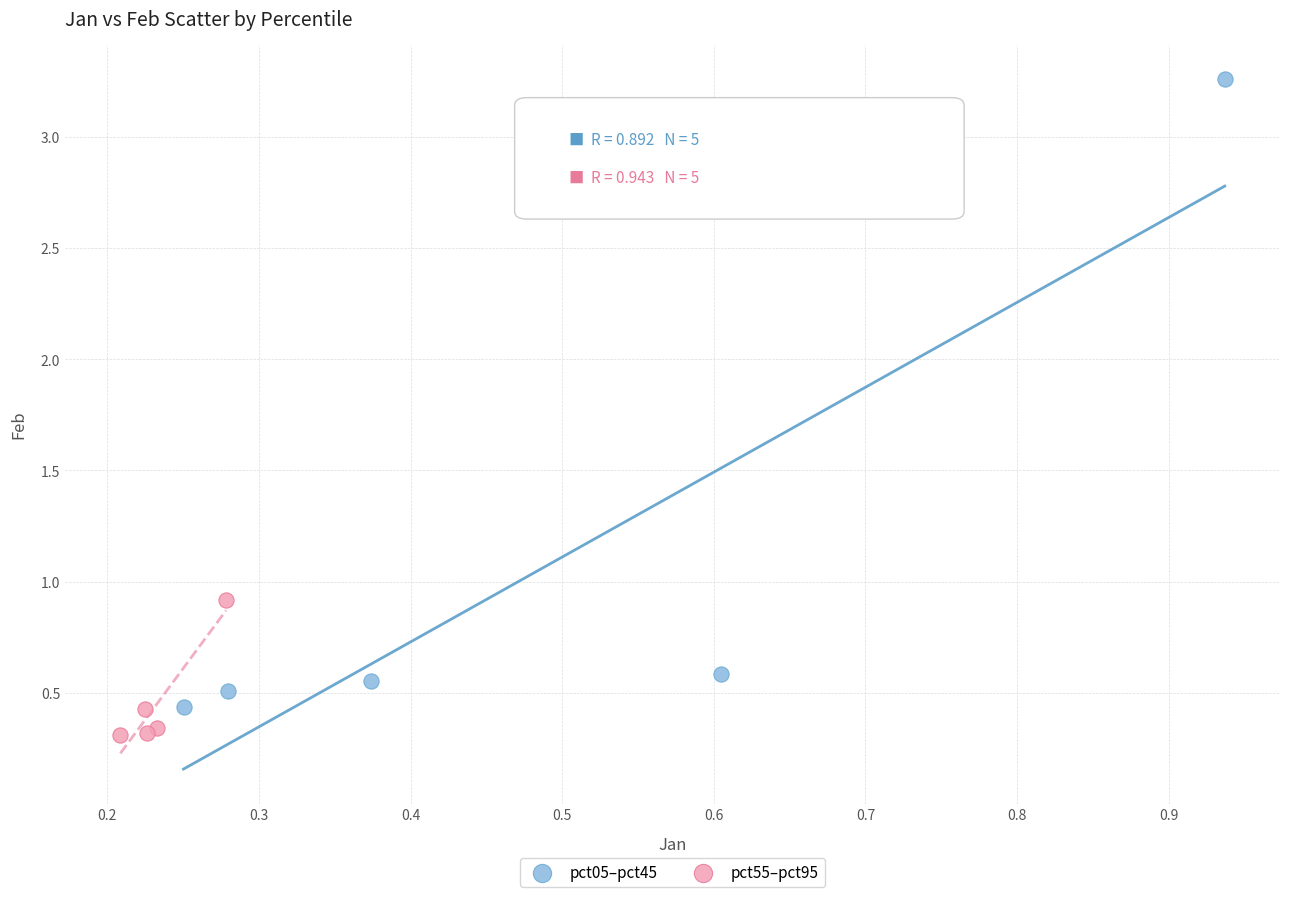

Which series contains the highest Y value?

pct05–pct45